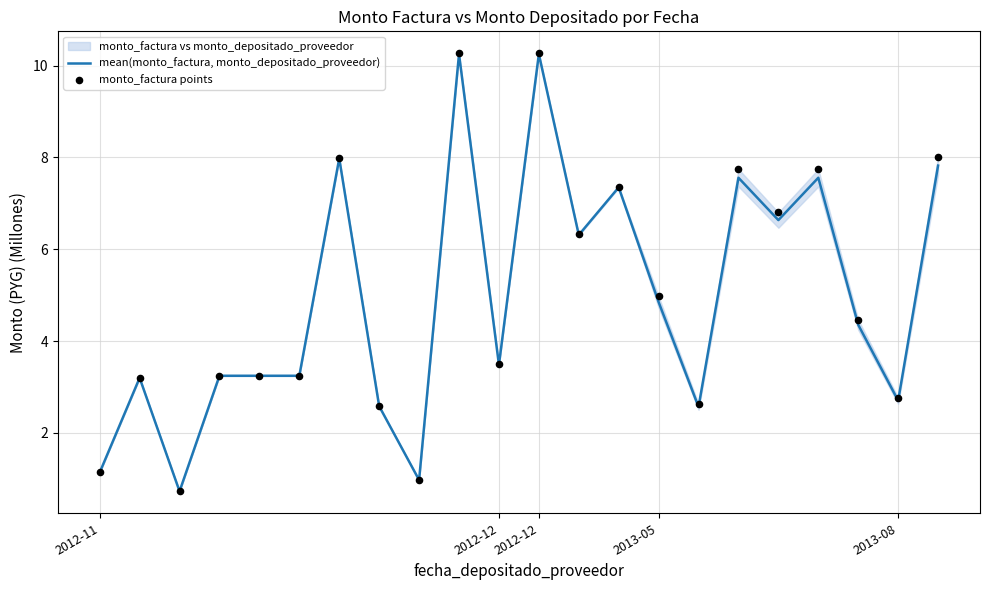

Which series reaches the minimum Y coordinate?

mean(monto_factura, monto_depositado_proveedor)